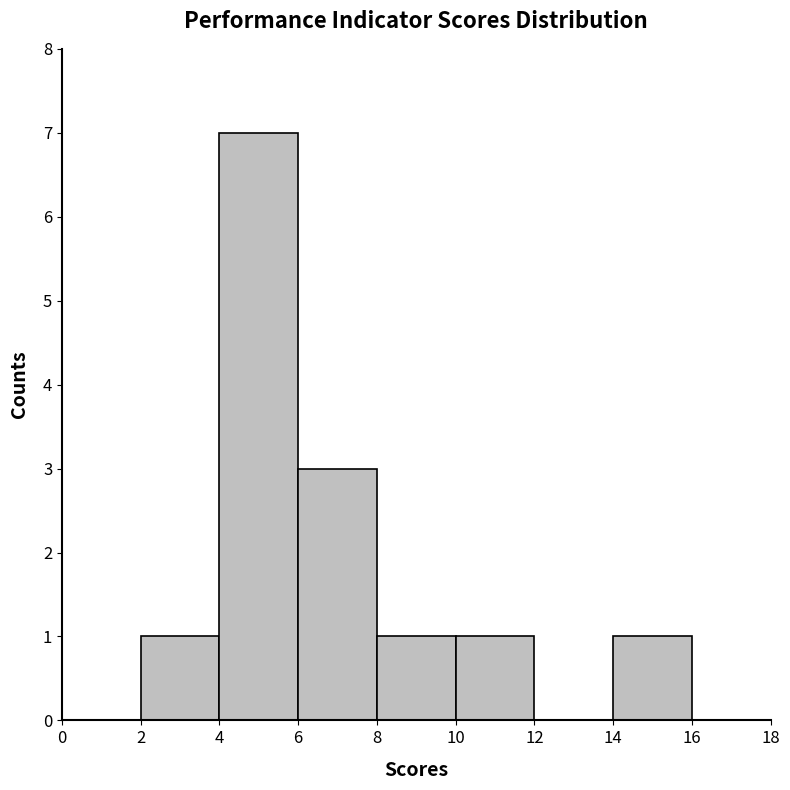

Reading left to right, list every bar in this chart as the range it spans on the x-axis followed by its height. The values are not printed on the chart, so give them approximately, as read against the axis.

0 to 2: 0
2 to 4: 1
4 to 6: 7
6 to 8: 3
8 to 10: 1
10 to 12: 1
12 to 14: 0
14 to 16: 1